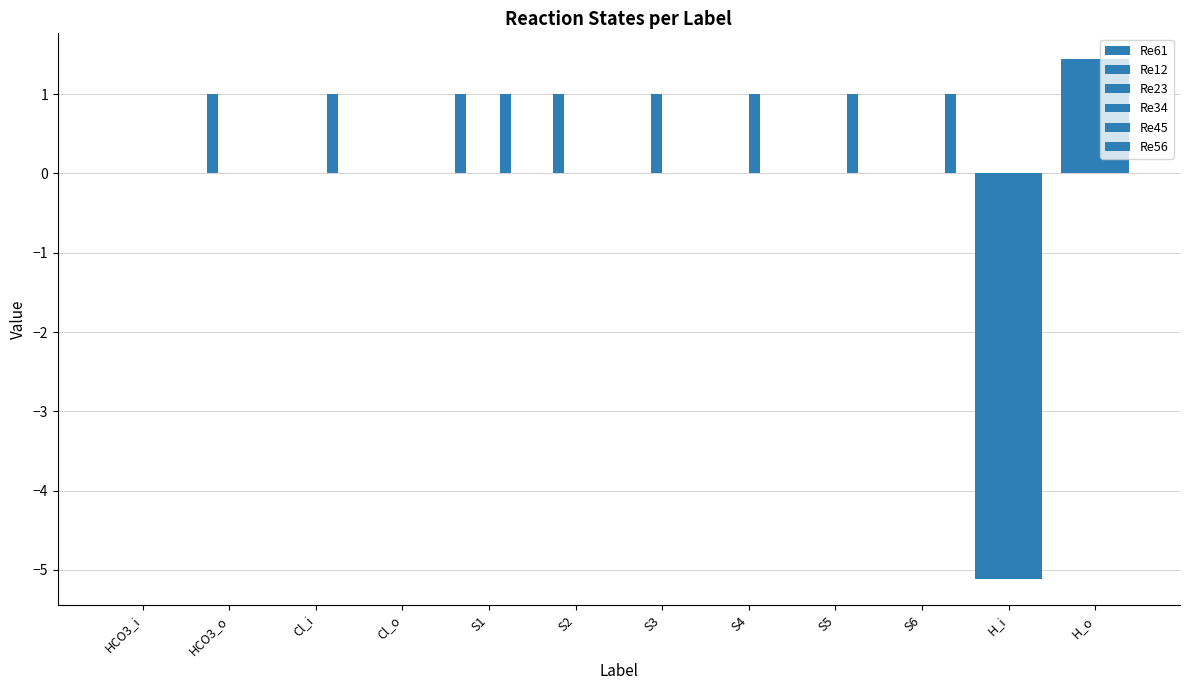

Which series changed the most between S2 and S5?

Re12